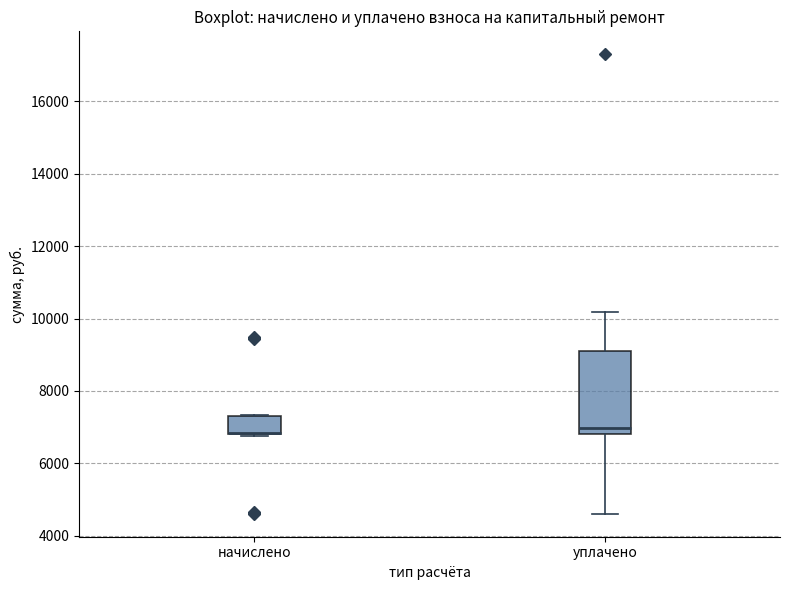

Reading left to right, transcribe this box plot: for each box, give where its median line is, the range the box spans, and where its two whiskers end, as read against the y-axis. The values are not printed on the chart, so give them approximately, as read against the axis.

начислено: median 6800 (drawn on the box's lower edge), box 6800 to 7400, whiskers 6800 to 7400
уплачено: median 7000, box 6800 to 9200, whiskers 4600 to 10200